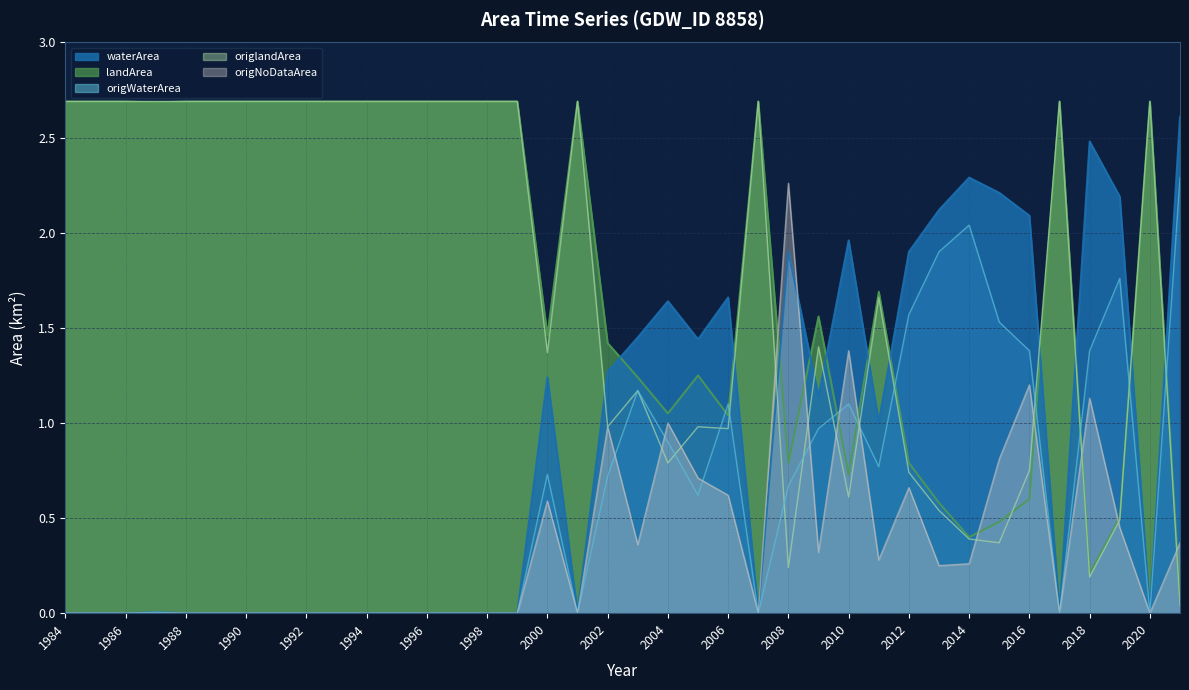

List the labels in order of landArea value, smallest first.

2021, 2018, 2014, 2015, 2019, 2013, 2016, 2010, 2008, 2012, 2006, 2004, 2003, 2005, 2002, 2000, 2009, 2011, 1987, 1984, 1985, 1986, 1988, 1989, 1990, 1991, 1992, 1993, 1994, 1995, 1996, 1997, 1998, 1999, 2001, 2007, 2017, 2020